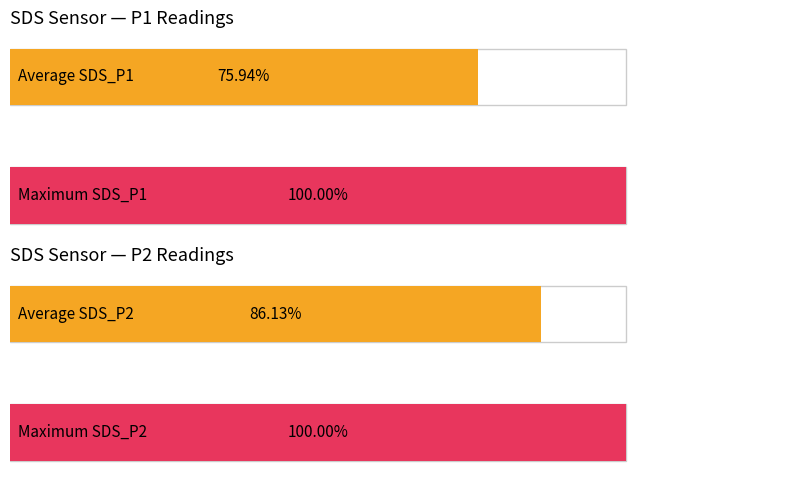

How many bars are there in each group?

2